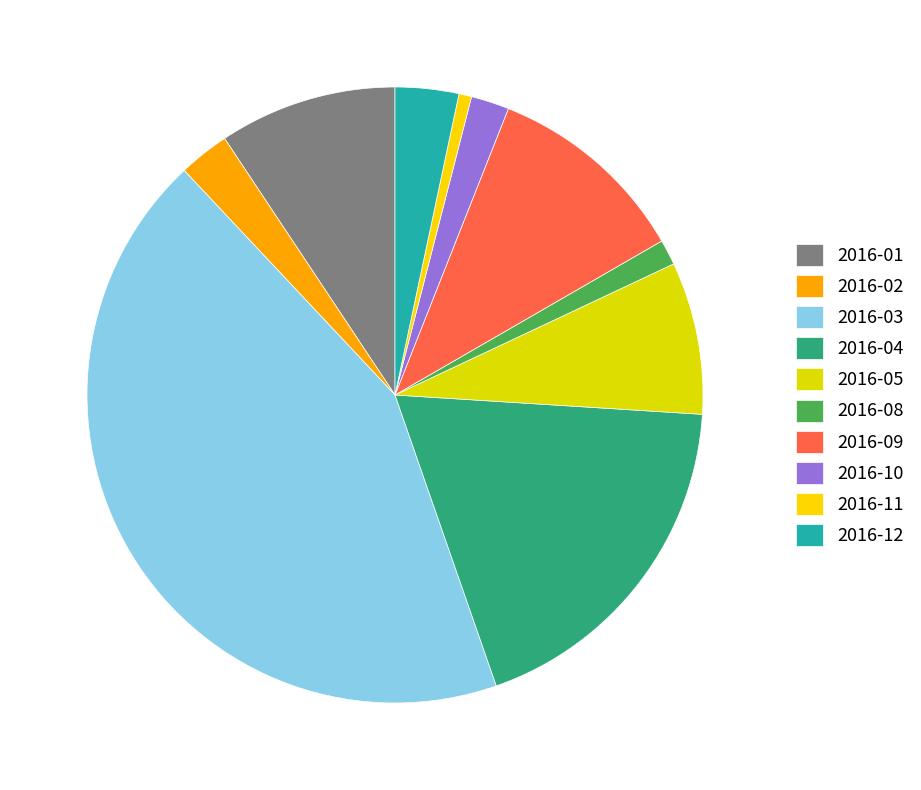

How many slices are in this pie chart?

10